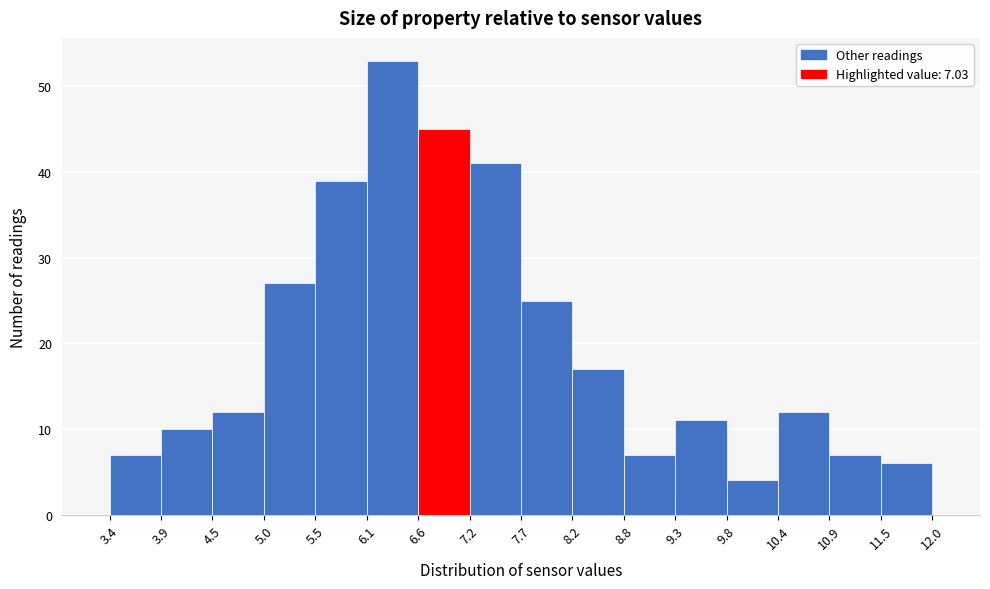

Which range on the x-axis has the tallest bar?

6.1 to 6.6